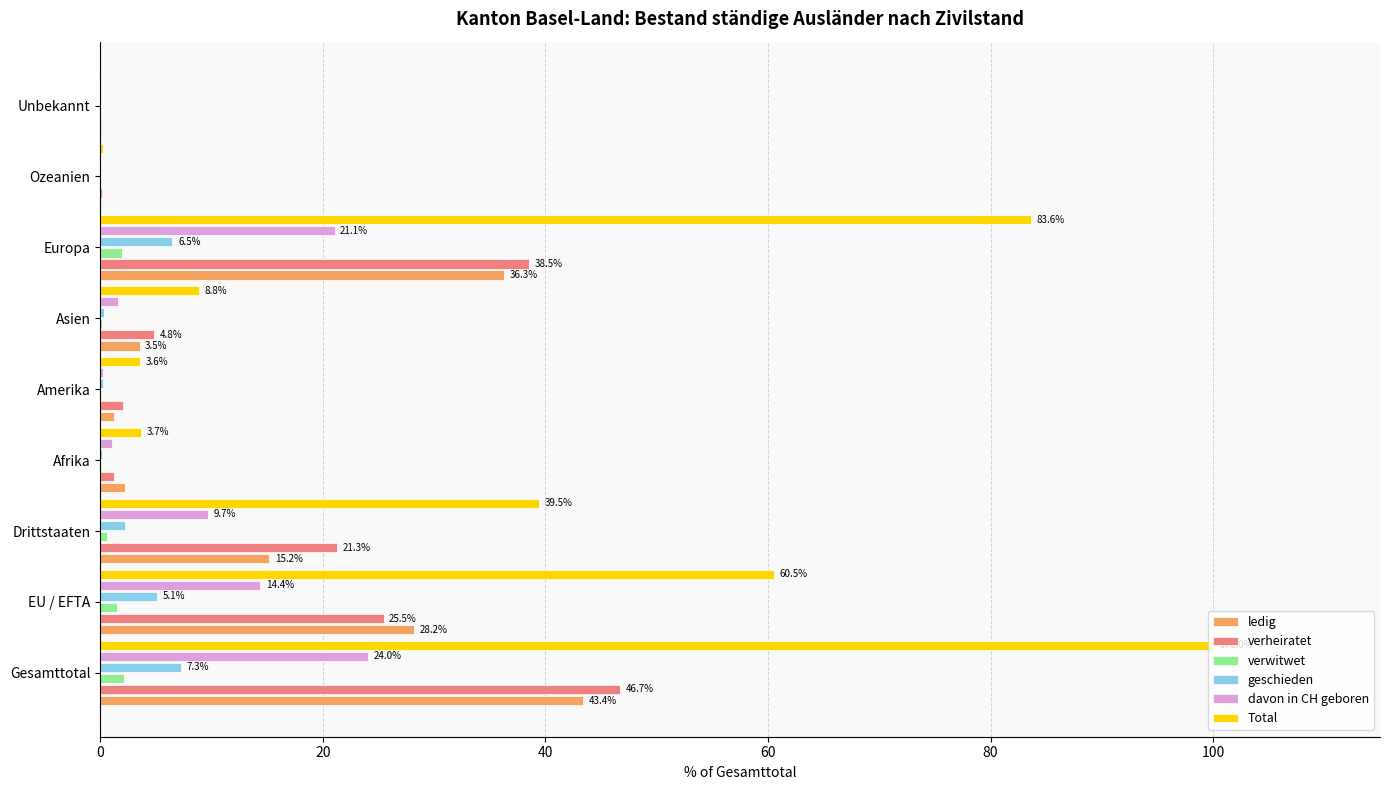

The value of geschieden at Gesamttotal is 7.3. True or false?

True